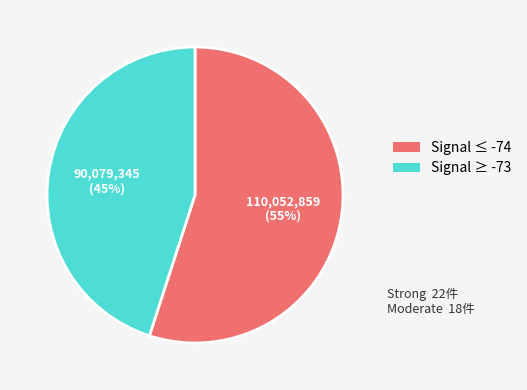

To the nearest percent, what is the difference between the largest and smallest slice percentages?

10%